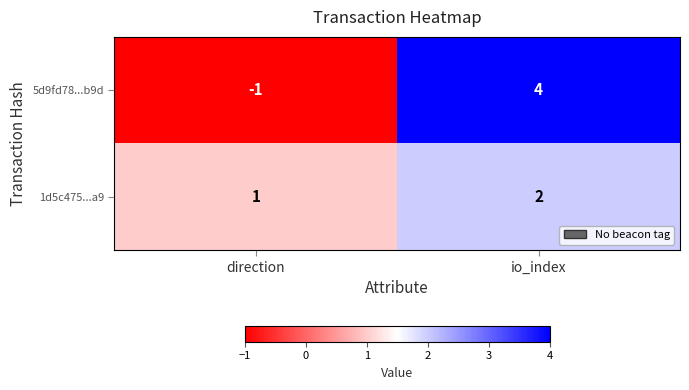

How many data points does each series have?

2